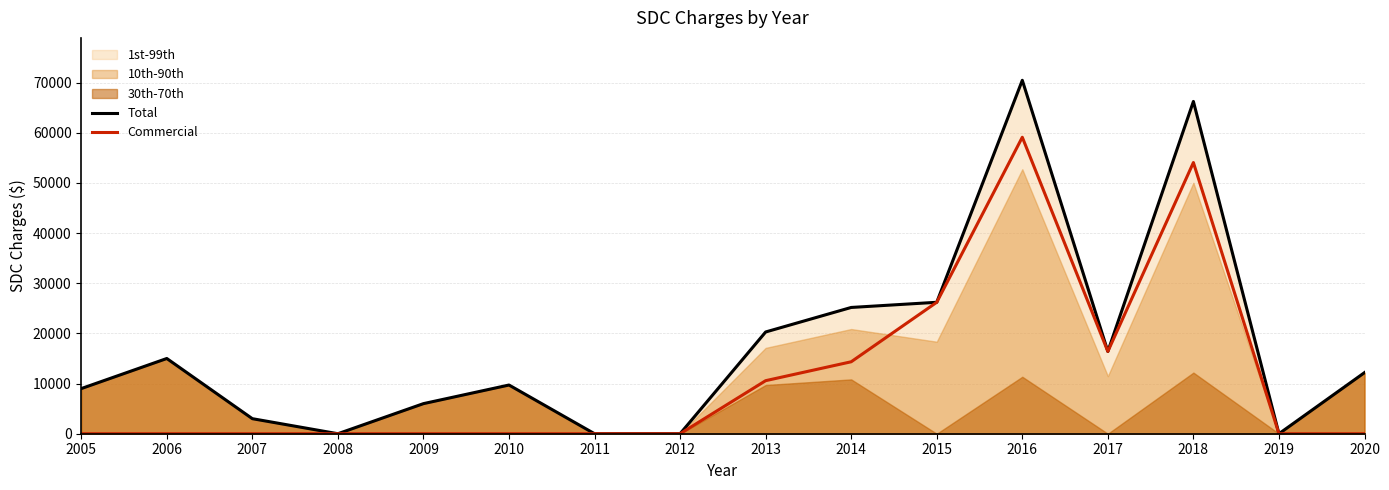

Rank the categories by Total value from highest to lowest.

2016, 2018, 2015, 2014, 2013, 2017, 2006, 2020, 2010, 2005, 2009, 2007, 2008, 2011, 2012, 2019